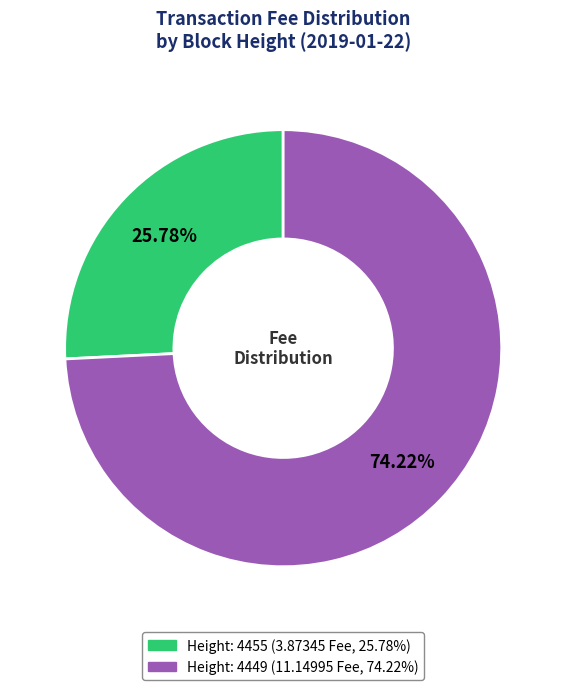

To the nearest percent, what portion does Height: 4449 represent?

74%